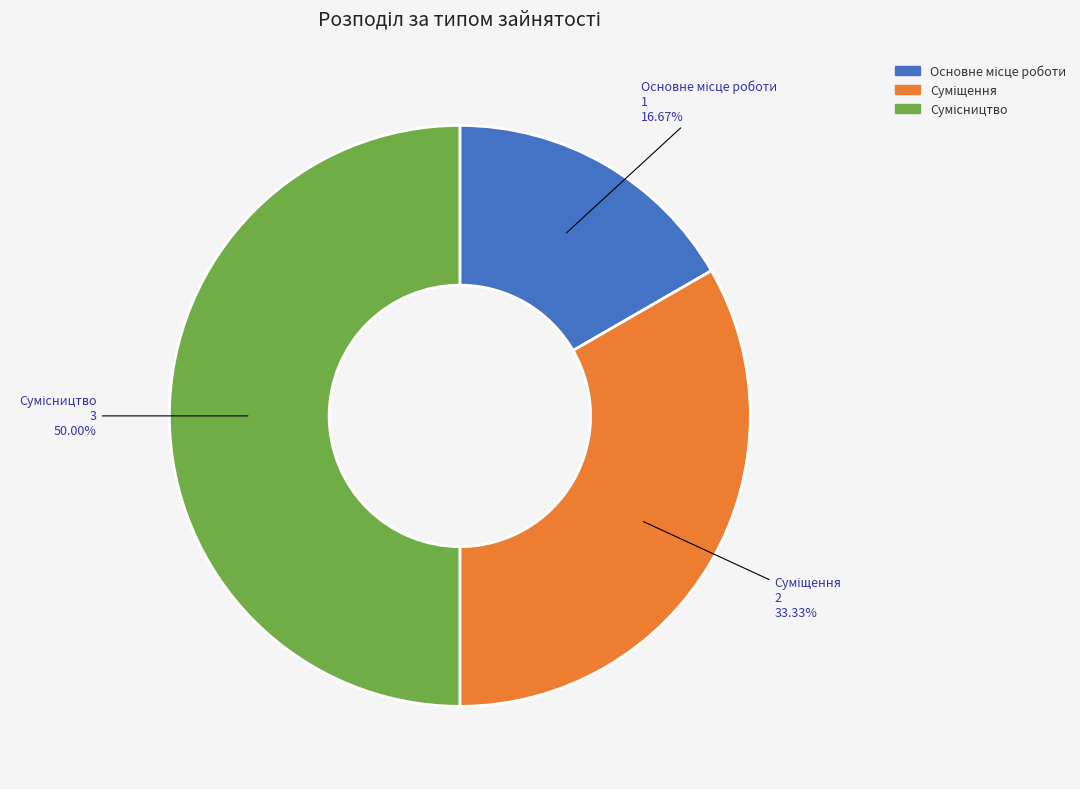

Is there a majority slice in this chart?

No